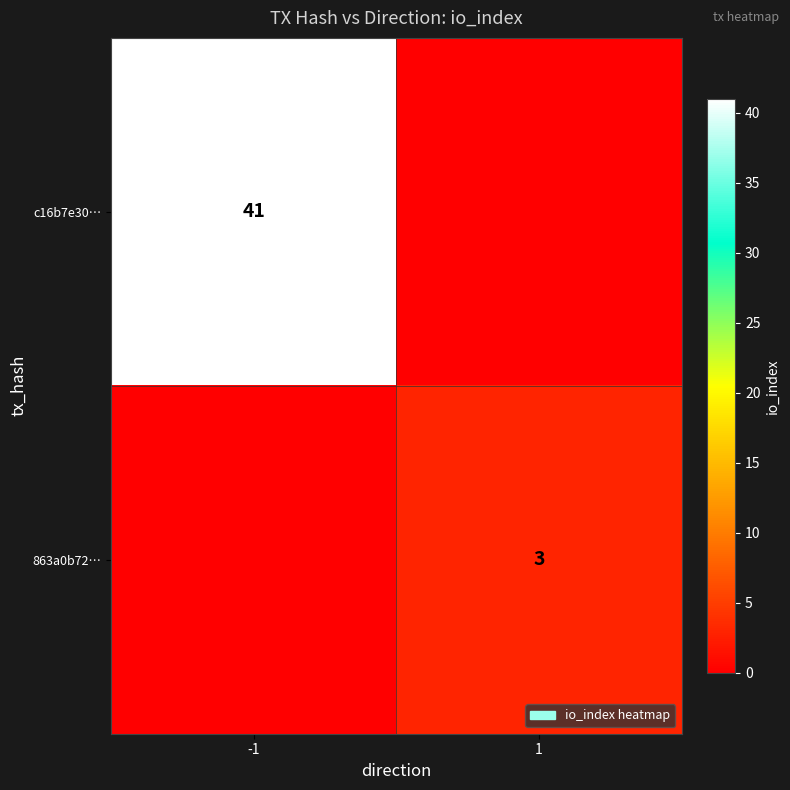

Is it true that c16b7e30… equals 41 at -1?

True